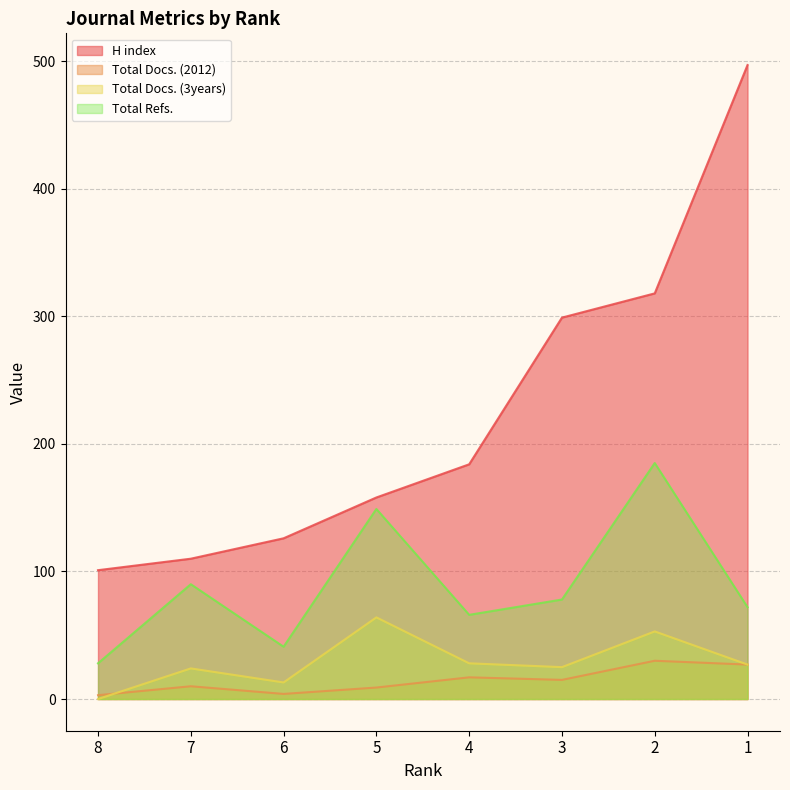

What is the difference between the Total Docs. (2012) values at 6 and 8?

1